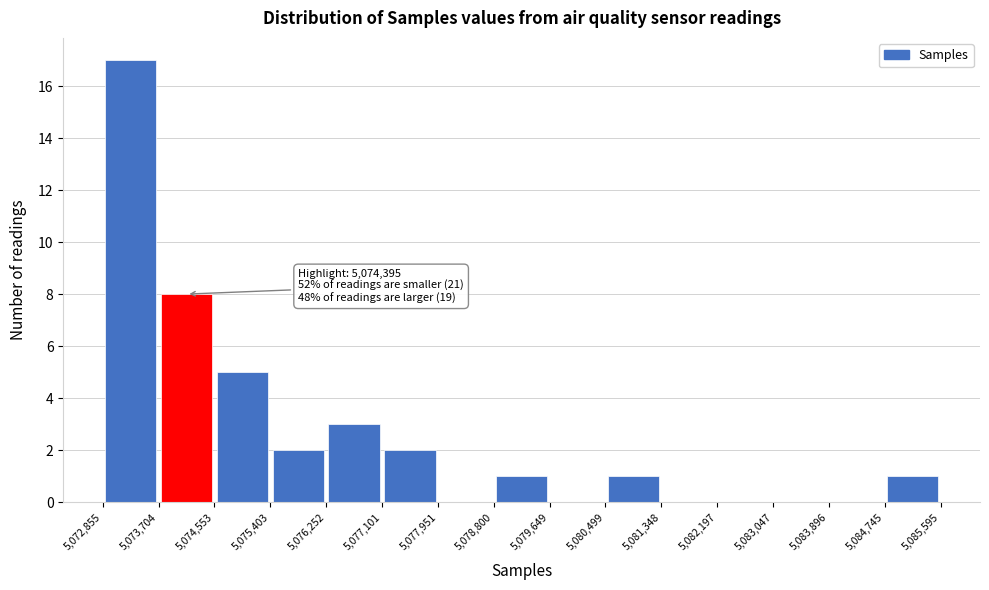

Which range on the x-axis has the tallest bar?

5,072,855 to 5,073,704